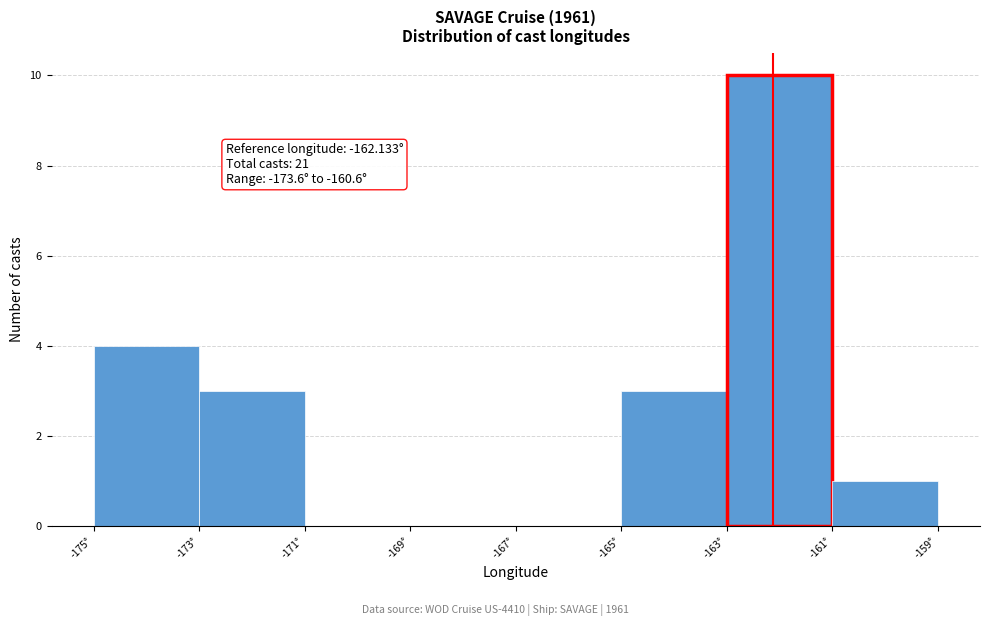

Over which range of the x-axis is the bar tallest?

-163 to -161